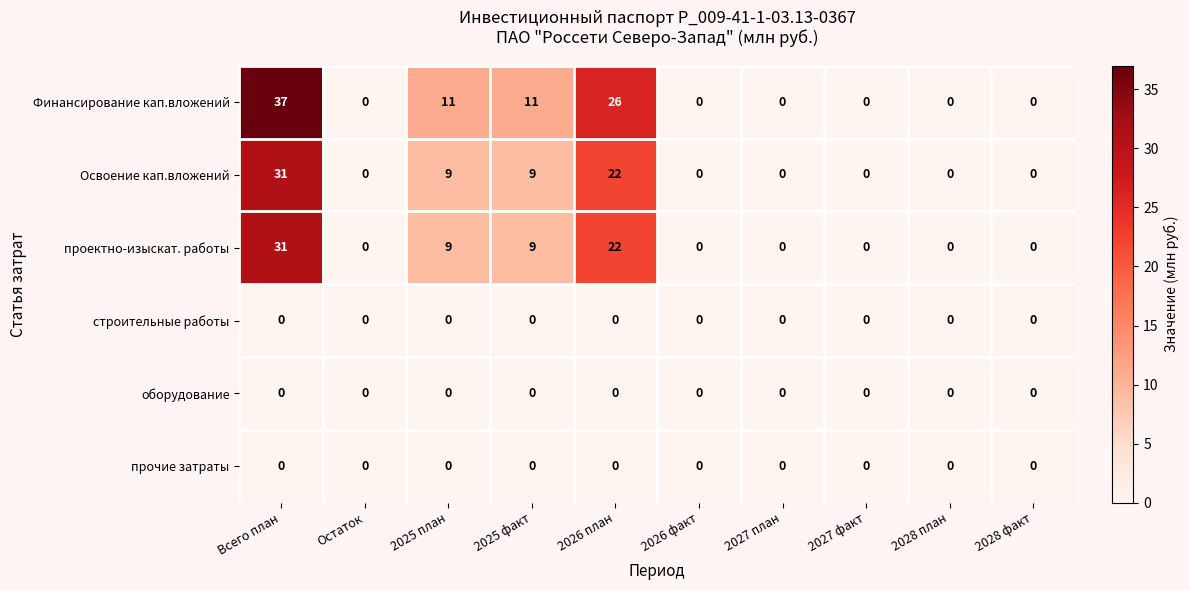

Which series changed the most between Всего план and 2027 план?

Финансирование кап.вложений